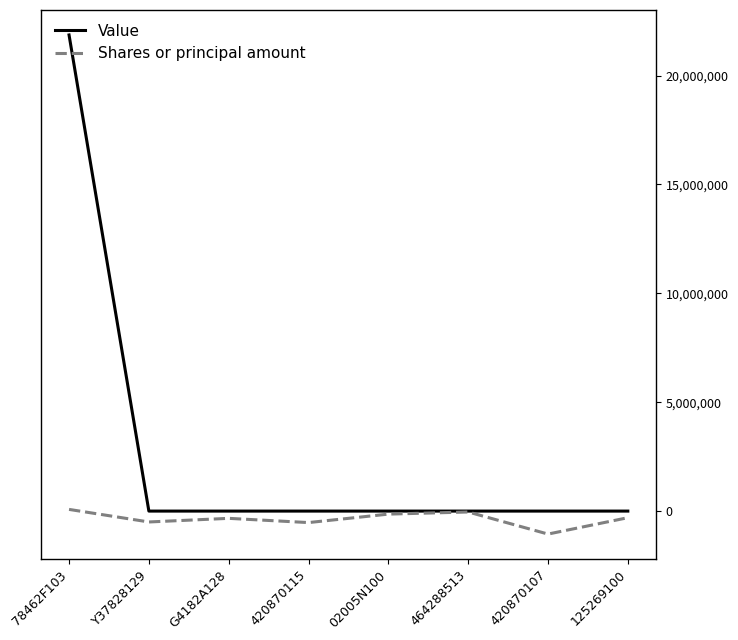

Which series has the widest spread of values?

Value